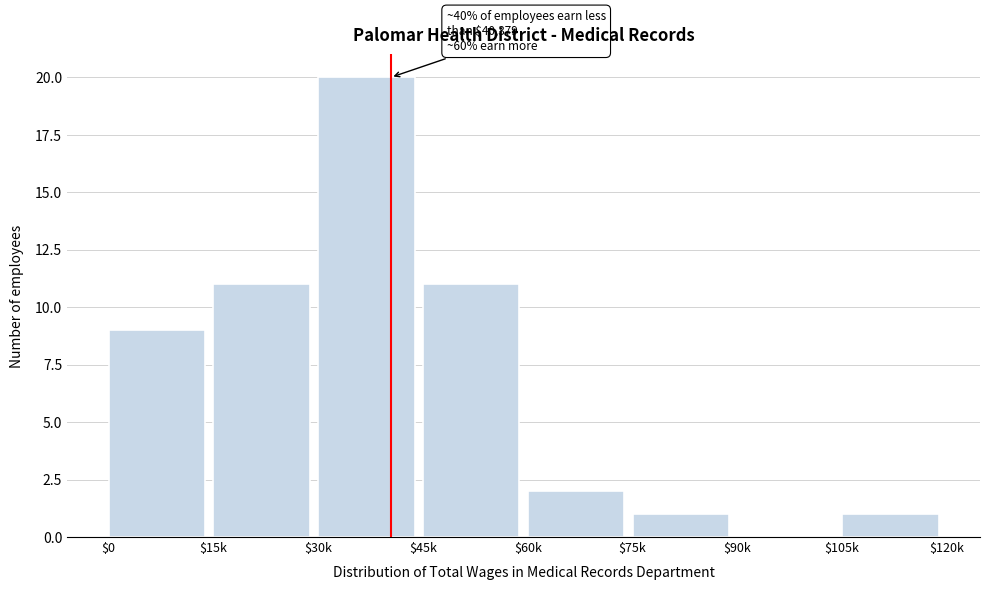

At which category does the chart reach its peak across all series?

$30k